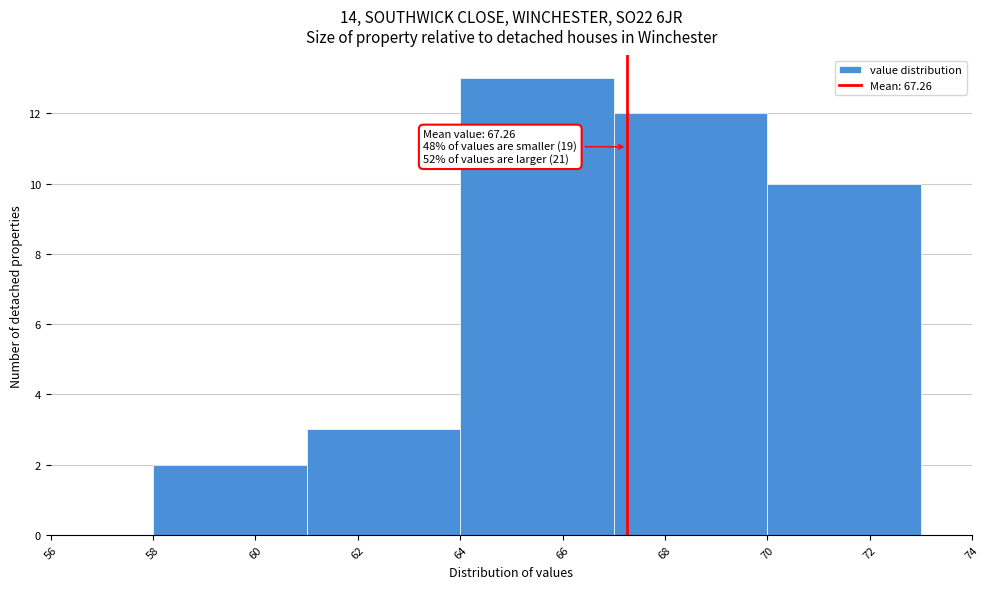

Over which range of the x-axis is the bar tallest?

64 to 67